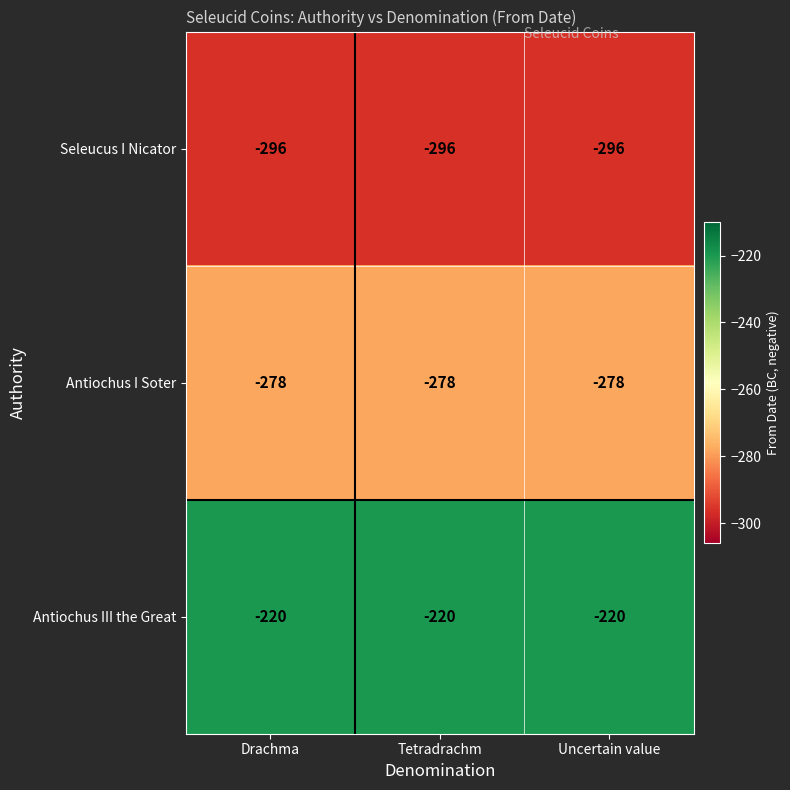

How many series are shown in this chart?

3